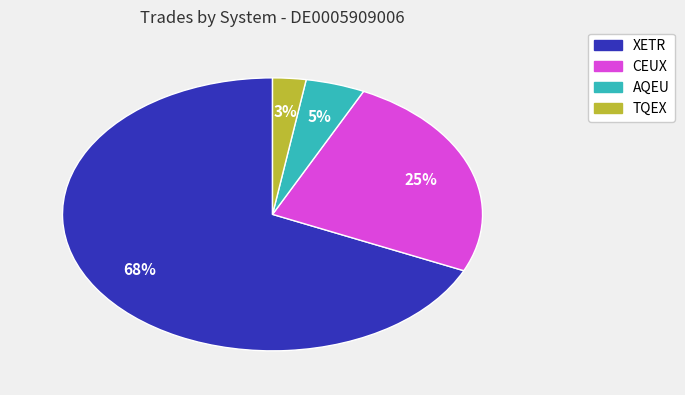

Count the number of slices in the pie.

4